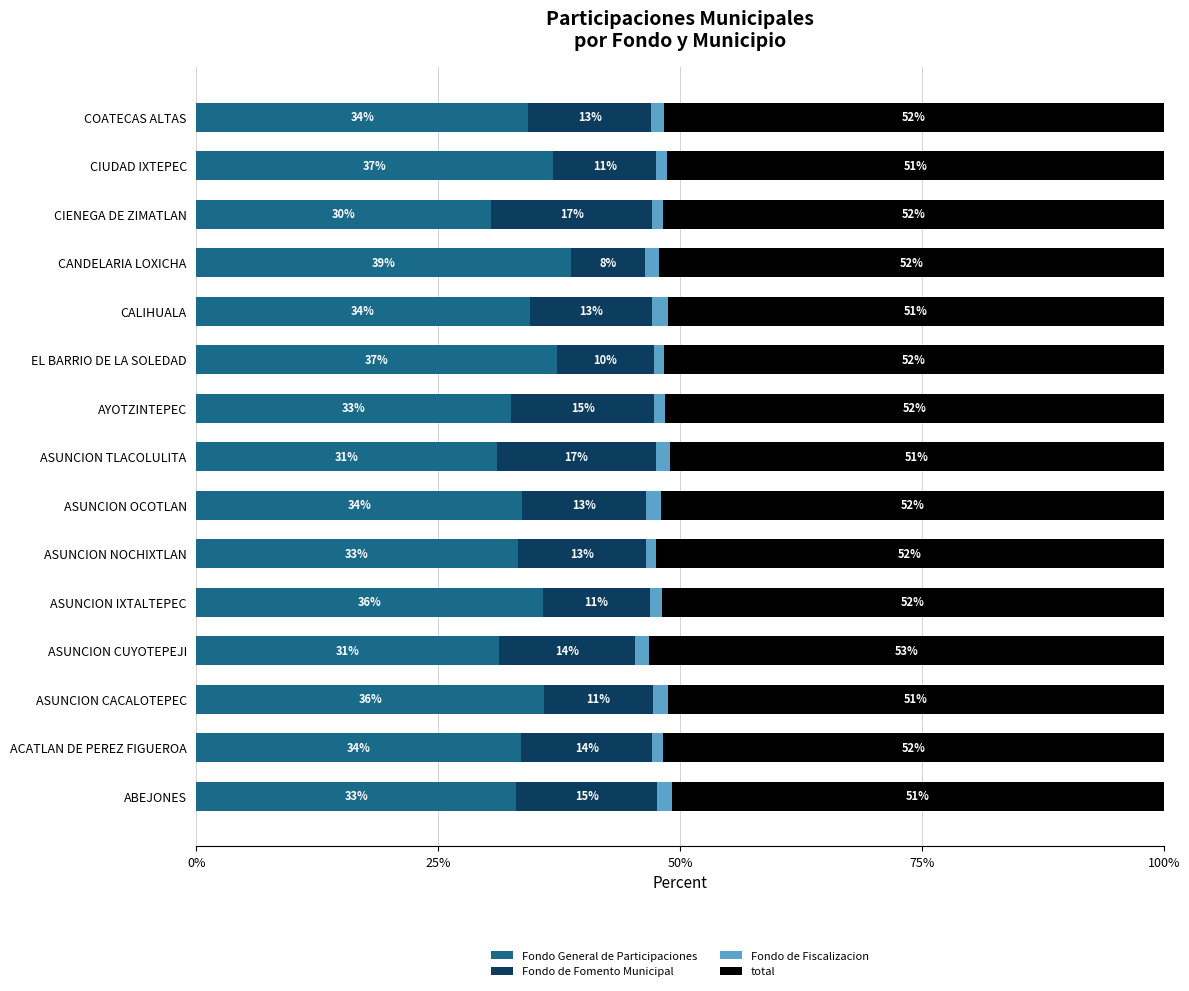

What is the total value across all series at EL BARRIO DE LA SOLEDAD?

100.0